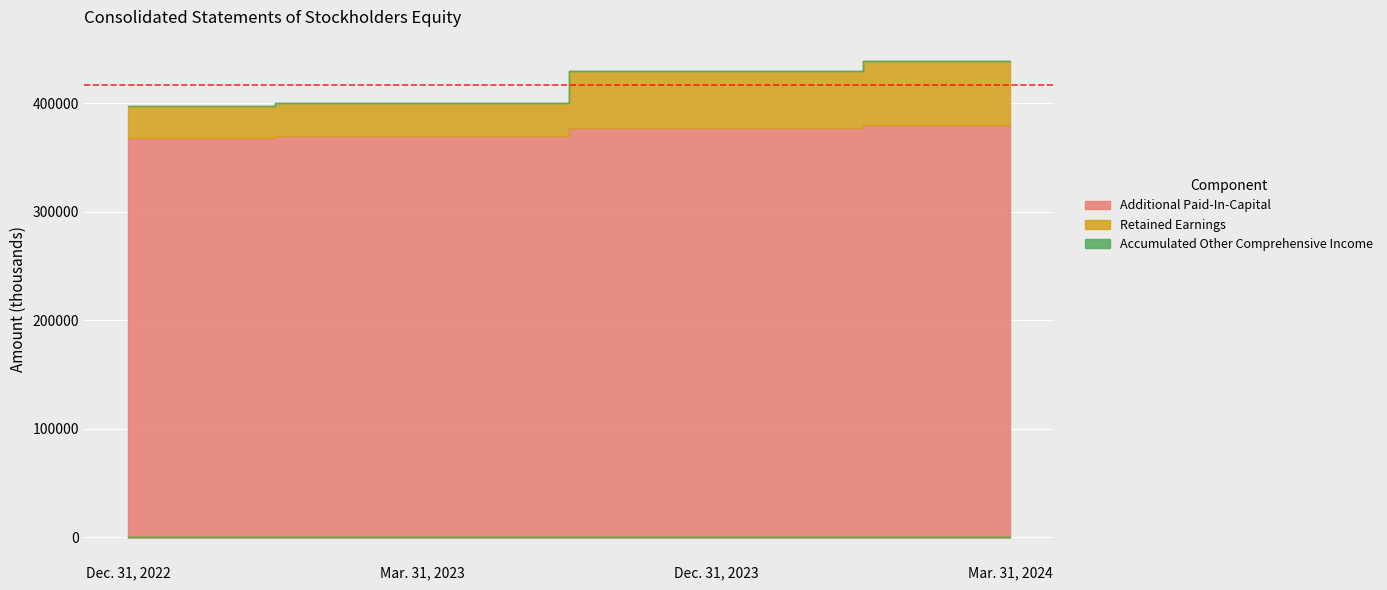

At which category does Accumulated Other Comprehensive Income reach its first local peak?

Dec. 31, 2023